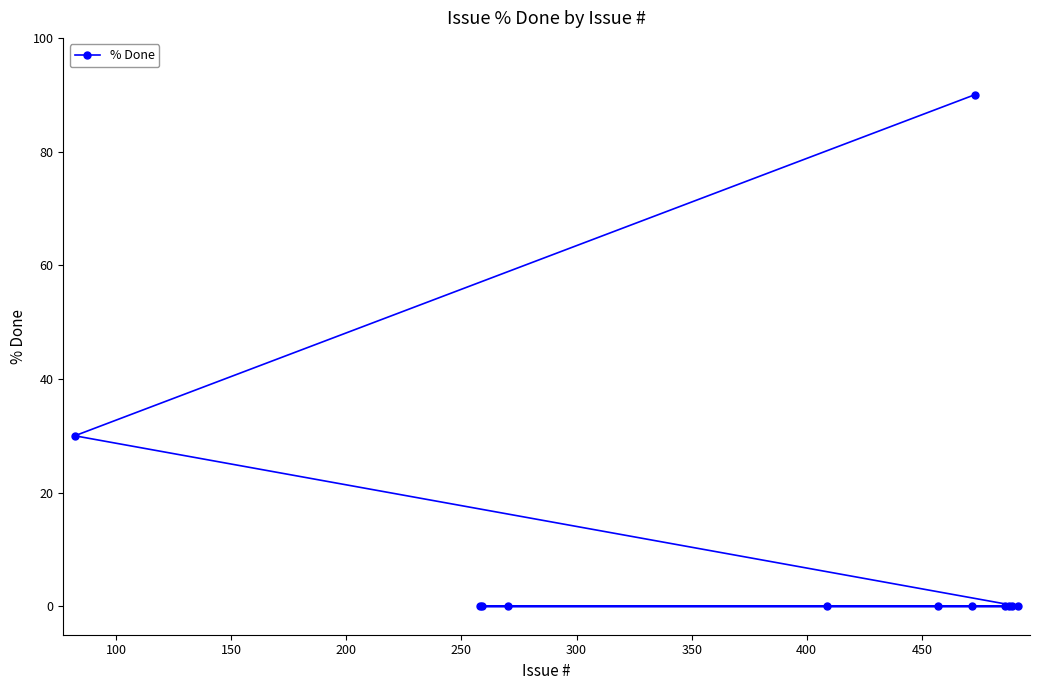

What is the sum of all values?

120